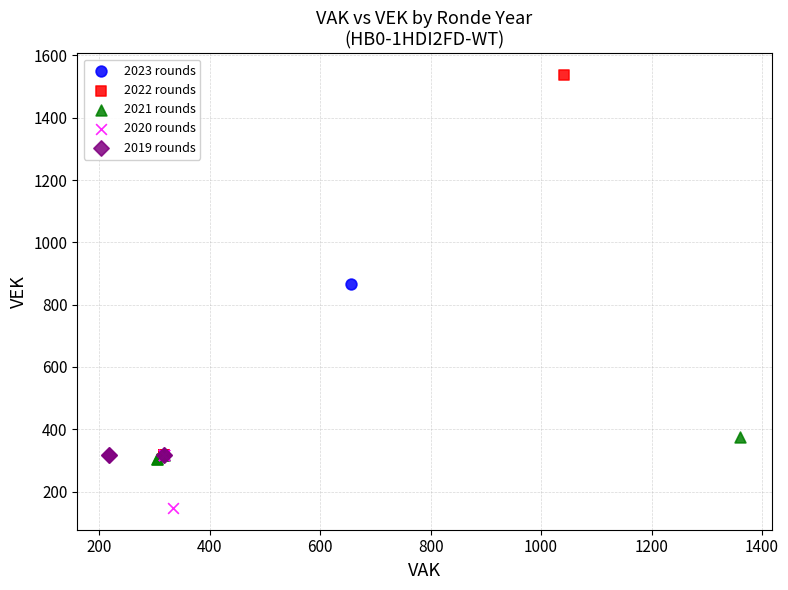

Which series reaches the maximum Y coordinate?

2022 rounds